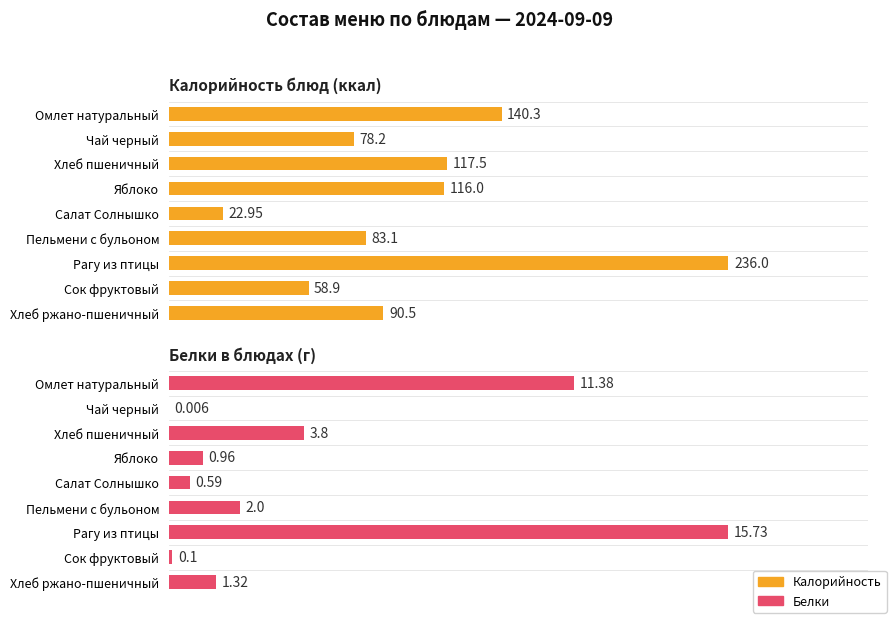

What position from the right is Омлет натуральный?

9